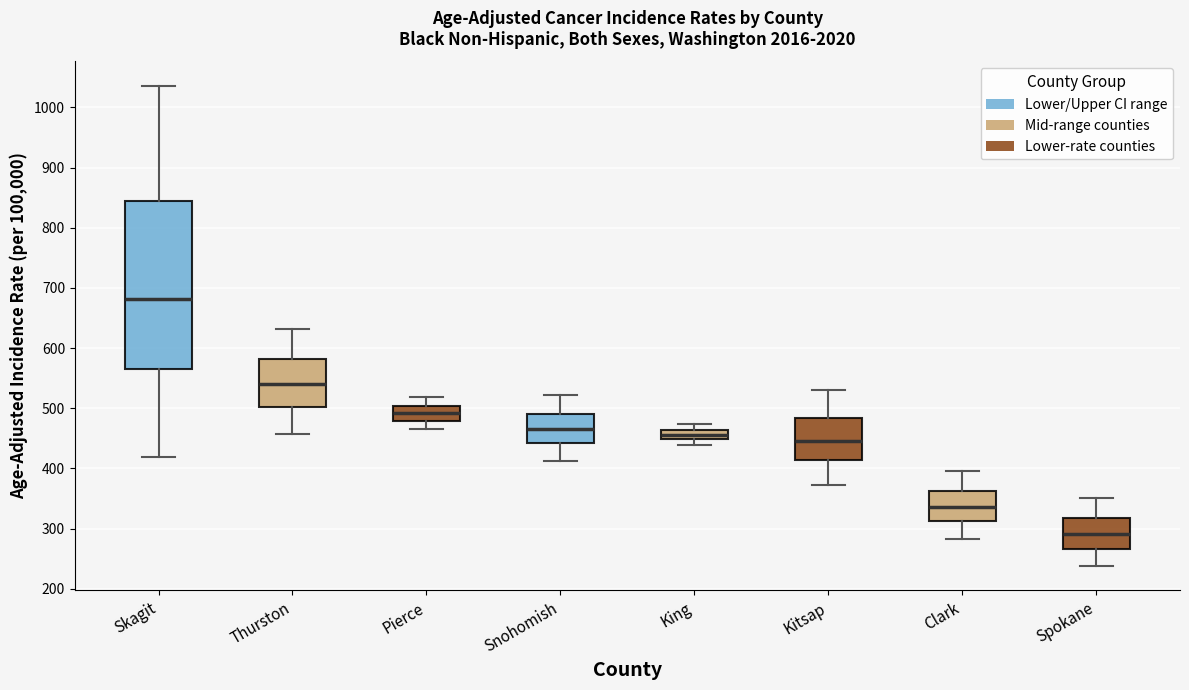

Which box is the tallest, from its lower edge to its upper edge?

Skagit